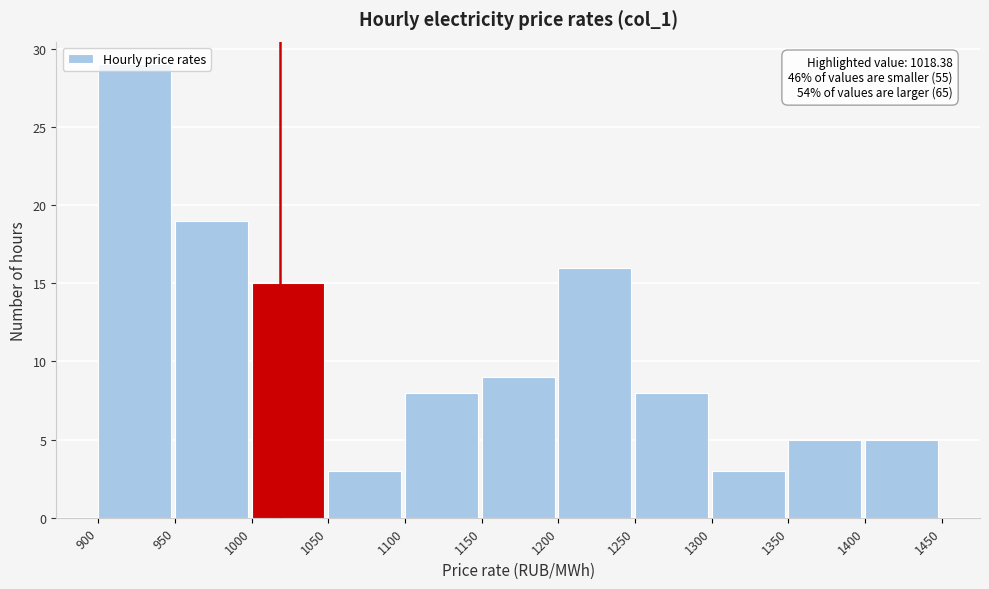

Which range on the x-axis has the tallest bar?

900 to 950